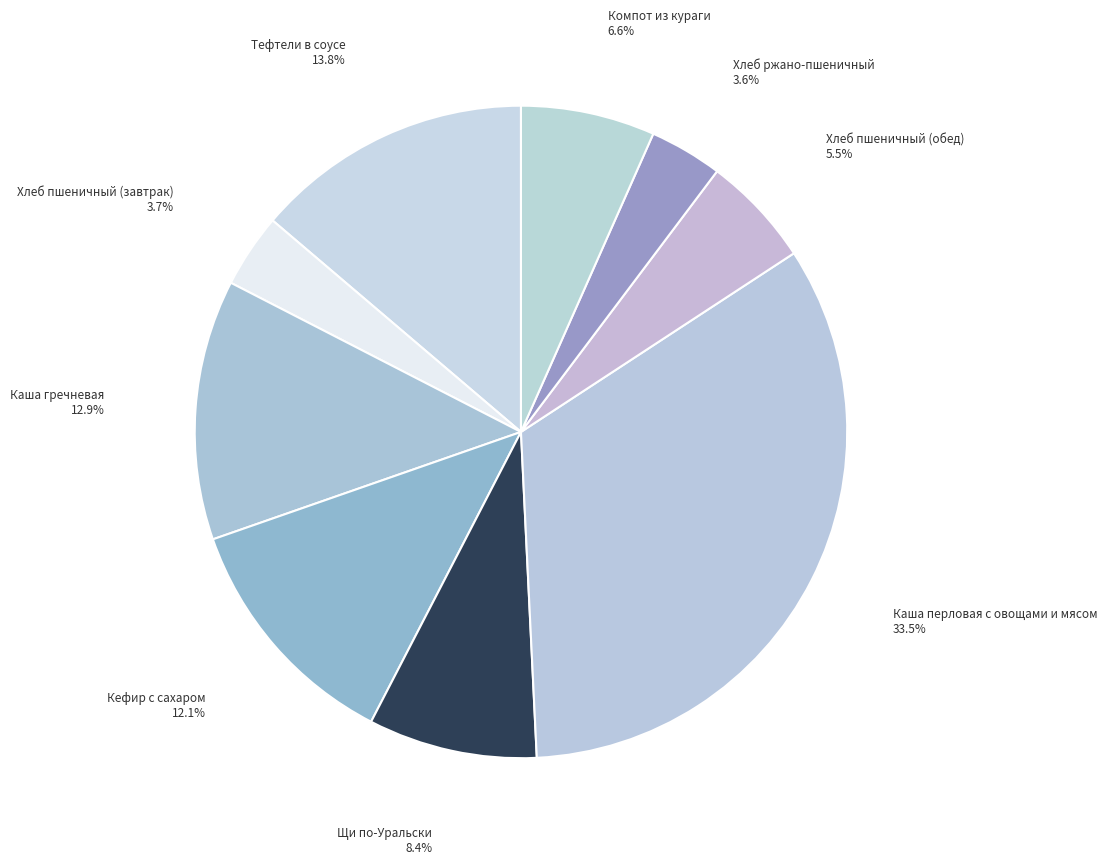

Does any single category account for the majority?

No